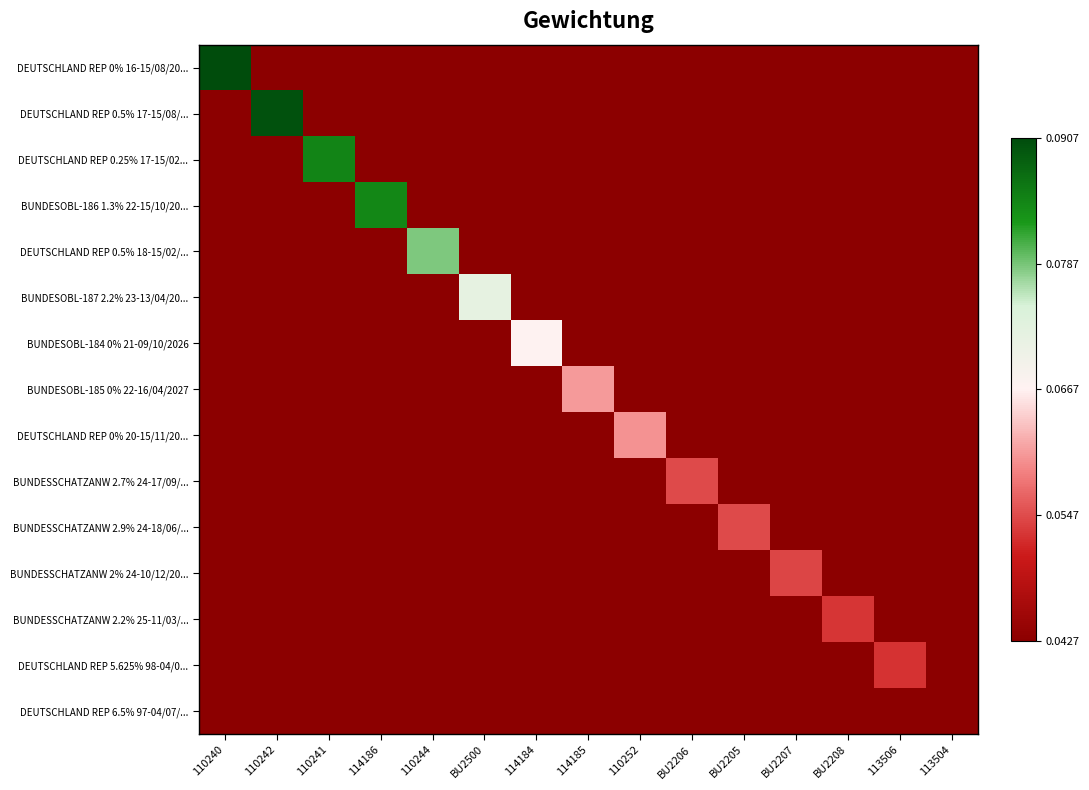

List the series in order of their peak value, highest first.

DEUTSCHLAND REP 0% 16-15/08/20..., DEUTSCHLAND REP 0.5% 17-15/08/..., DEUTSCHLAND REP 0.25% 17-15/02..., BUNDESOBL-186 1.3% 22-15/10/20..., DEUTSCHLAND REP 0.5% 18-15/02/..., BUNDESOBL-187 2.2% 23-13/04/20..., BUNDESOBL-184 0% 21-09/10/2026, BUNDESOBL-185 0% 22-16/04/2027, DEUTSCHLAND REP 0% 20-15/11/20..., BUNDESSCHATZANW 2.7% 24-17/09/..., BUNDESSCHATZANW 2.9% 24-18/06/..., BUNDESSCHATZANW 2% 24-10/12/20..., BUNDESSCHATZANW 2.2% 25-11/03/..., DEUTSCHLAND REP 5.625% 98-04/0..., DEUTSCHLAND REP 6.5% 97-04/07/...